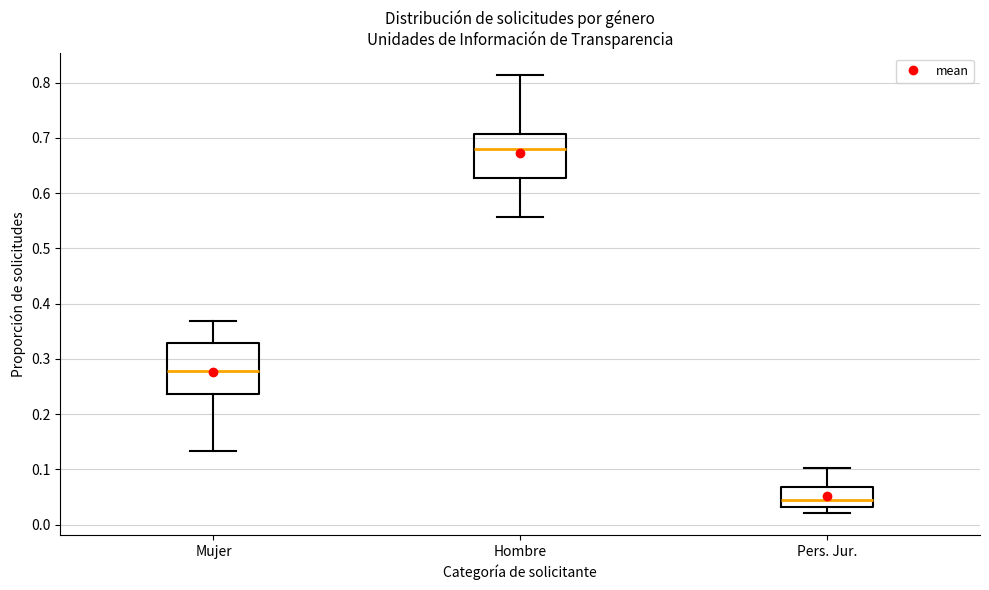

Reading left to right, read every box against the y-axis: the position of its median line, the range the box covers, and the ends of its whiskers. The values are not printed on the chart, so give them approximately, as read against the axis.

Mujer: median 0.28, box 0.24 to 0.33, whiskers 0.13 to 0.37
Hombre: median 0.68, box 0.63 to 0.71, whiskers 0.56 to 0.81
Pers. Jur.: median 0.04, box 0.03 to 0.07, whiskers 0.02 to 0.10